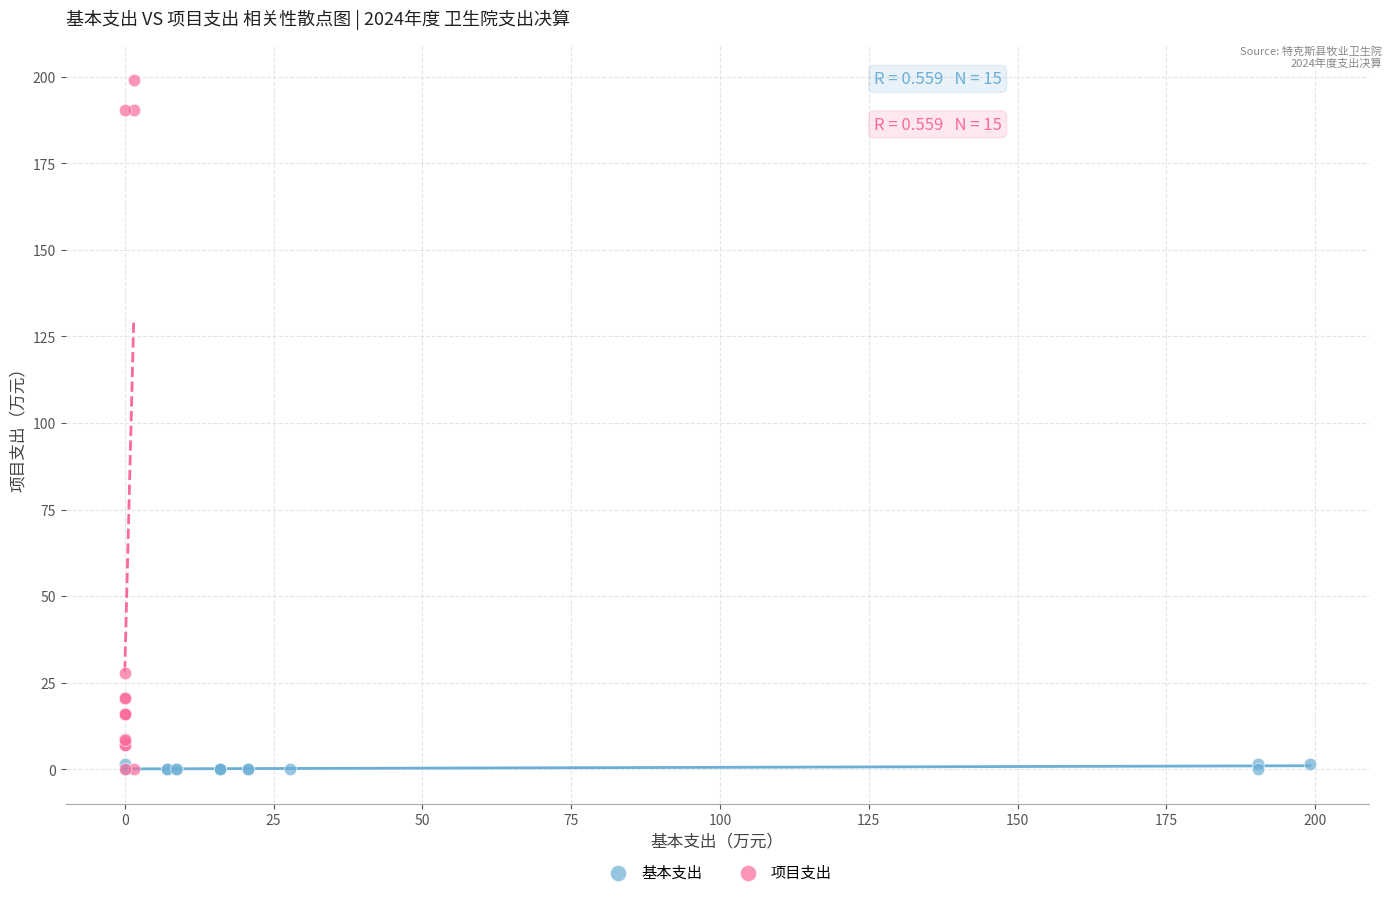

Which series has the widest spread of Y values?

项目支出